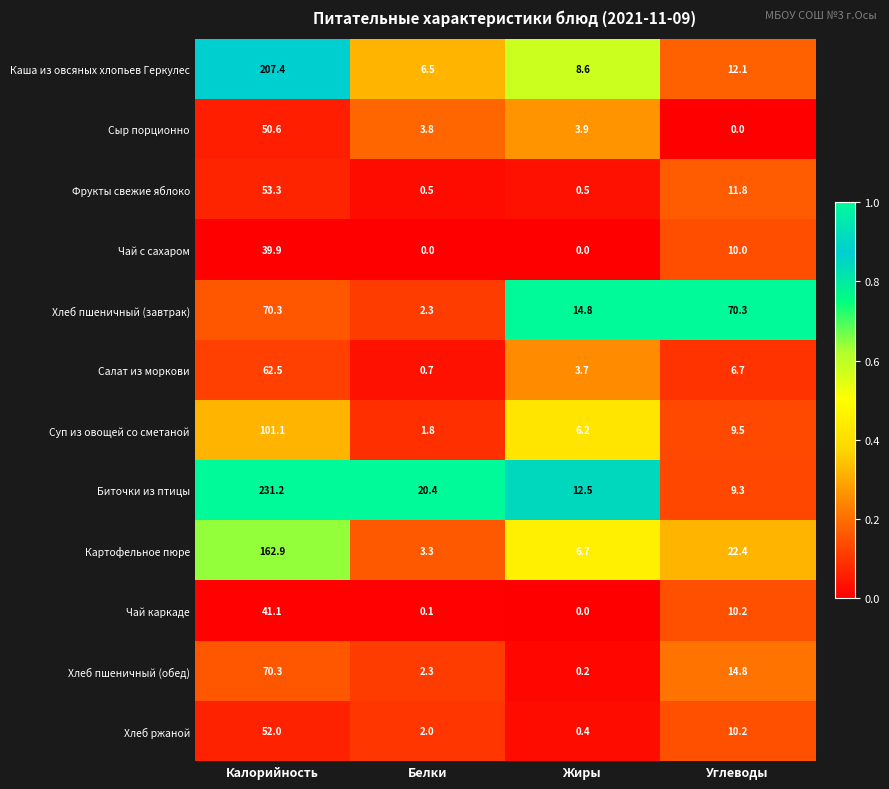

Which series changed the most between Калорийность and Жиры?

Биточки из птицы